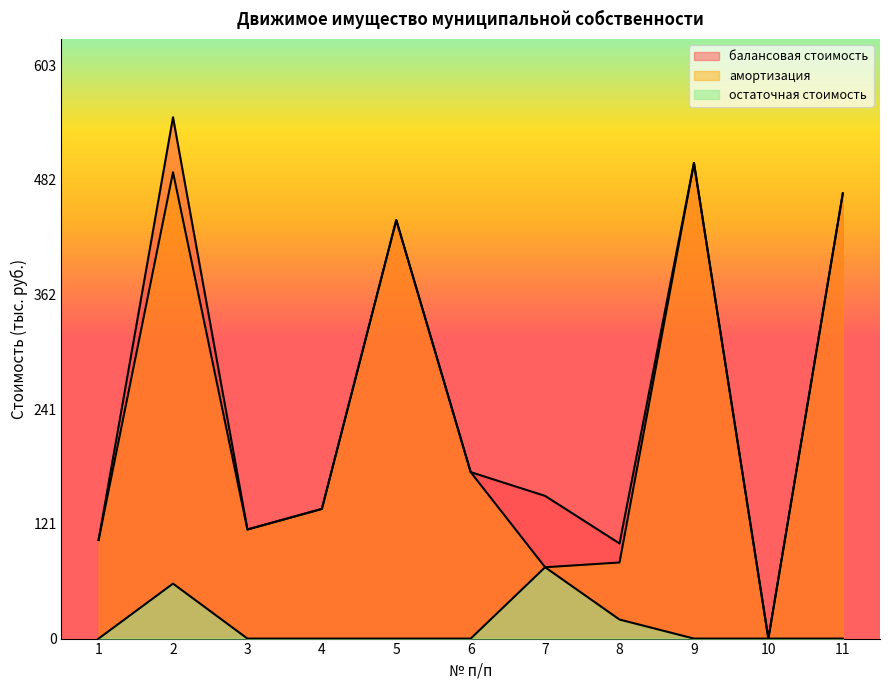

Which series has the largest total across all categories?

балансовая стоимость